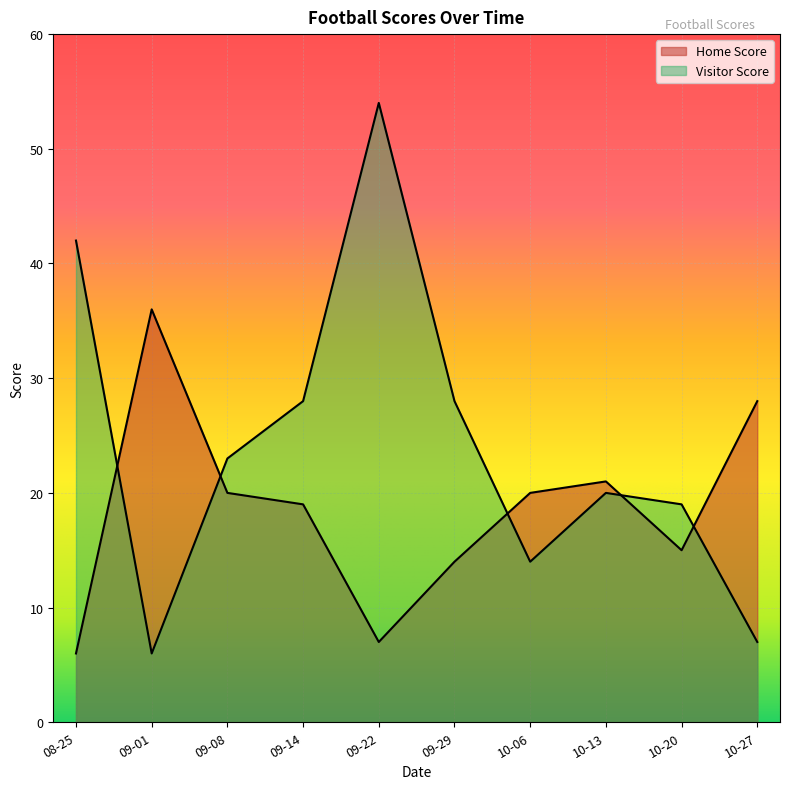

The Home Score series shows 8 at 09-29. True or false?

False